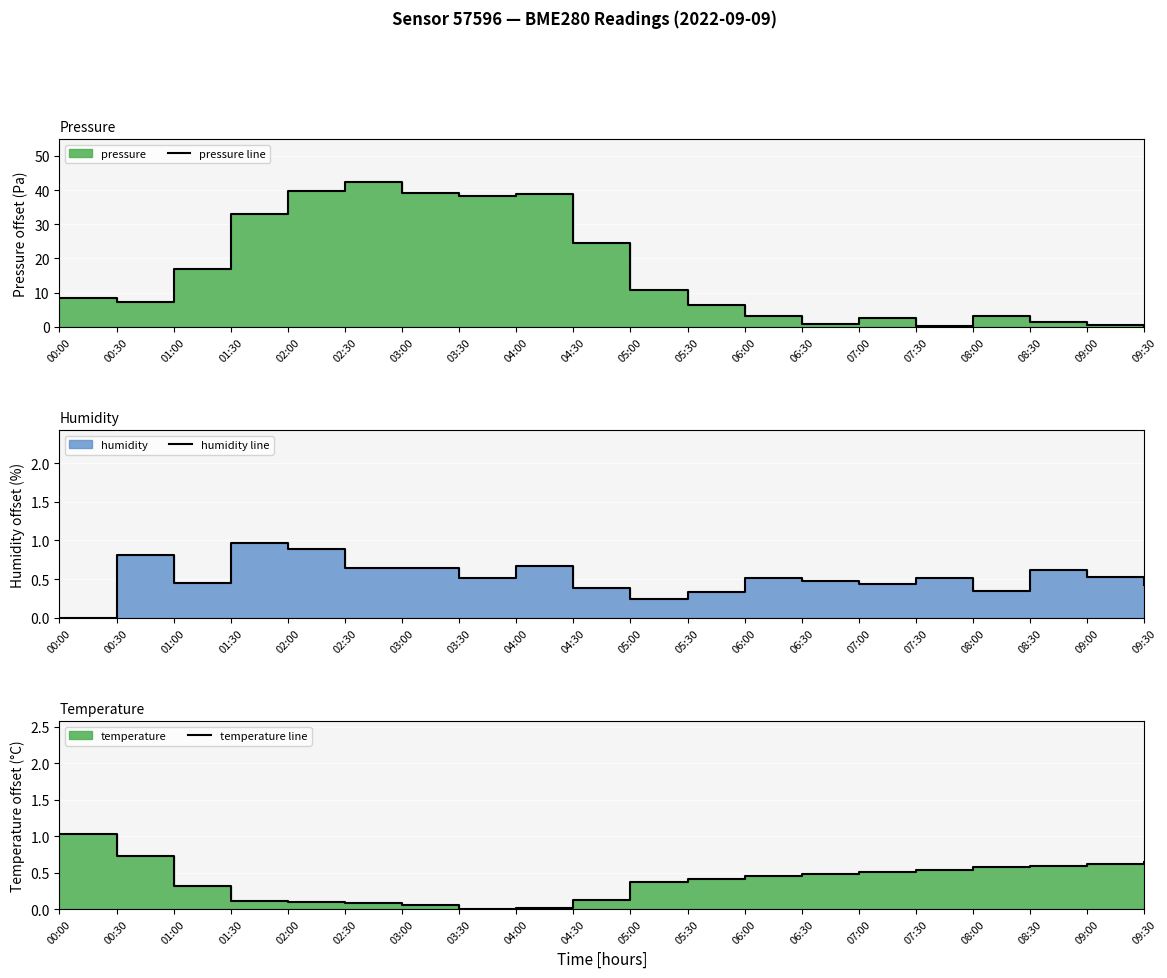

At which category is the sum across all series the highest?

02:30